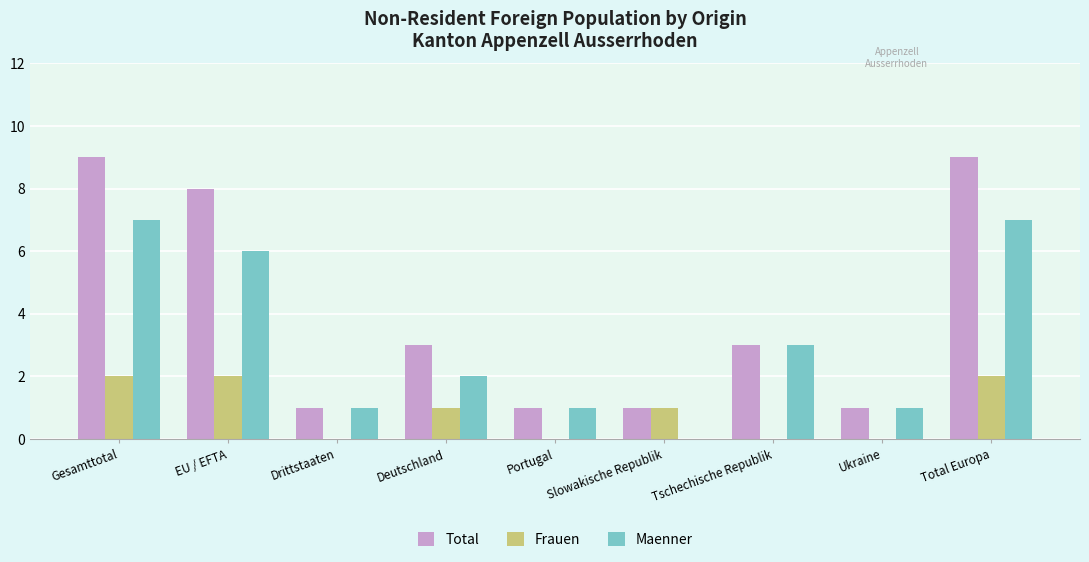

What value does the Total series have at Deutschland?

3